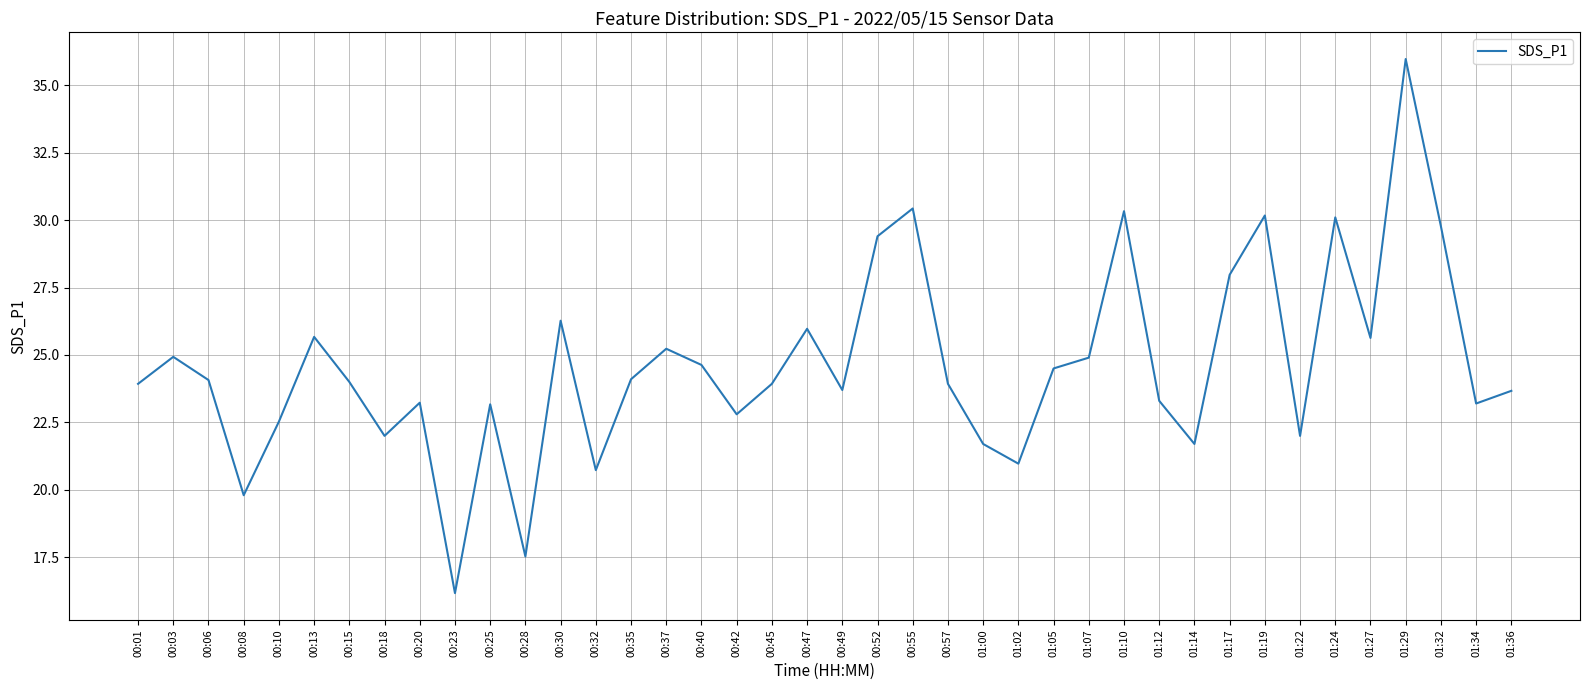

What is the minimum value shown in the chart?

16.2